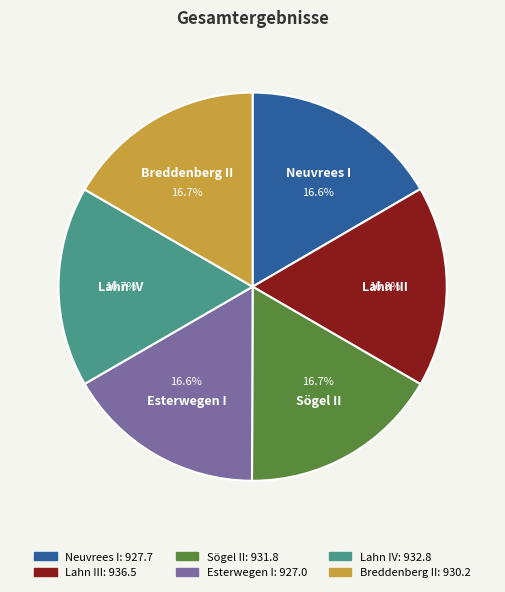

Is there a majority slice in this chart?

No